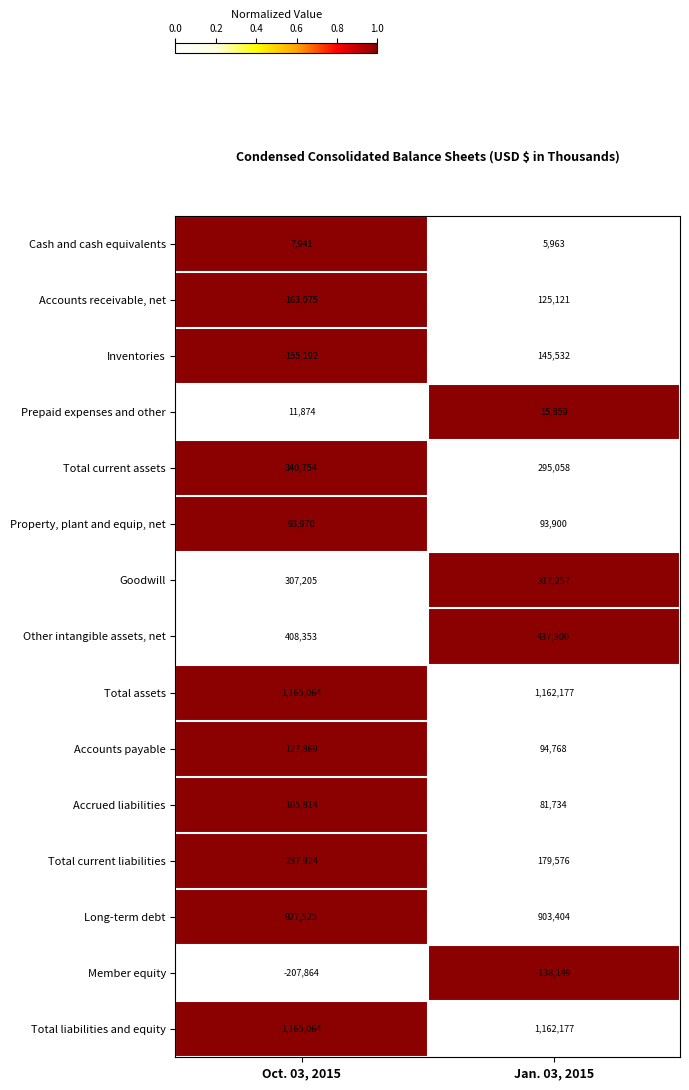

What is the spread (max minus min) of values at Oct. 03, 2015?

1372928